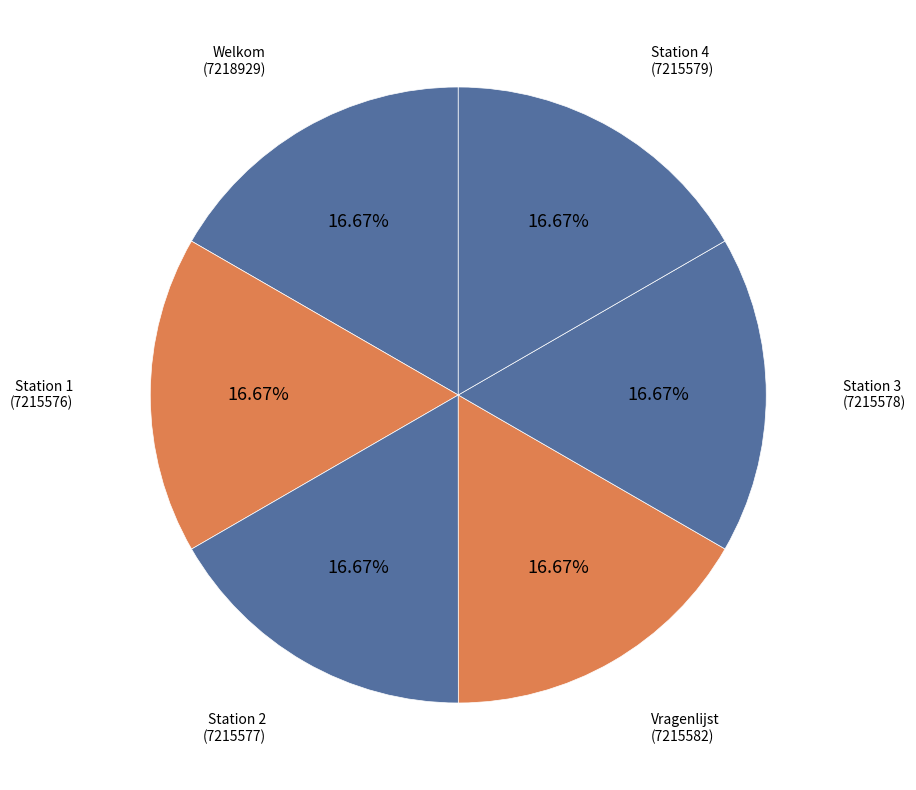

Is the sum of Station 2 and Station 1 greater than half?

No